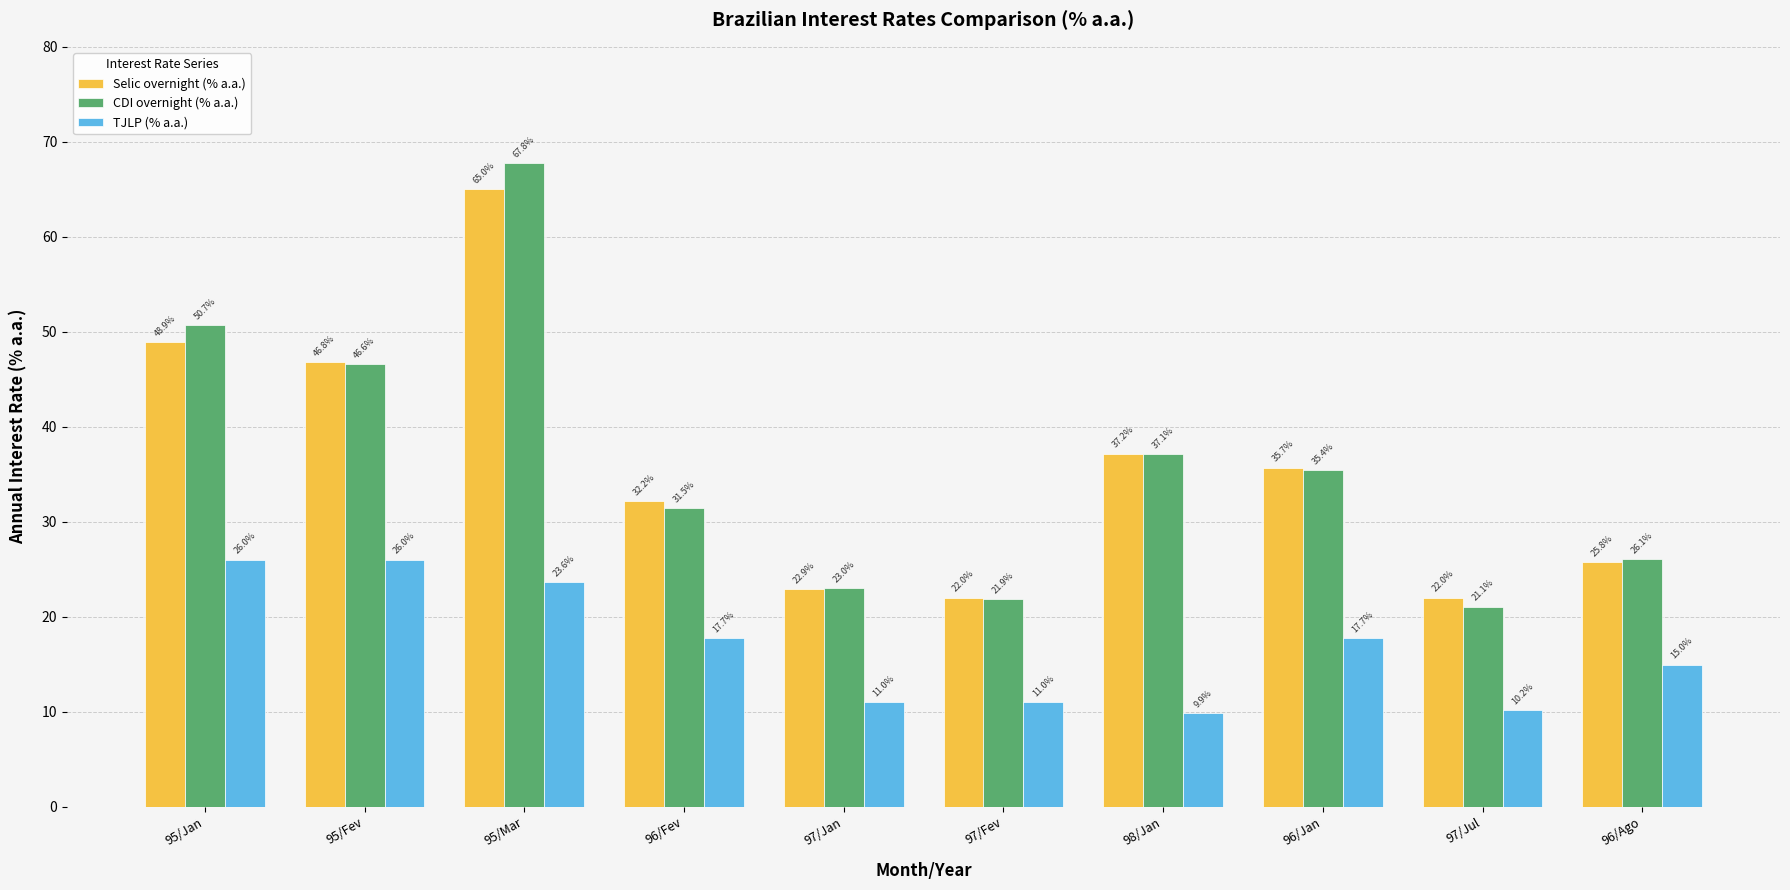

Where does the TJLP (% a.a.) series first go above 17?

95/Jan